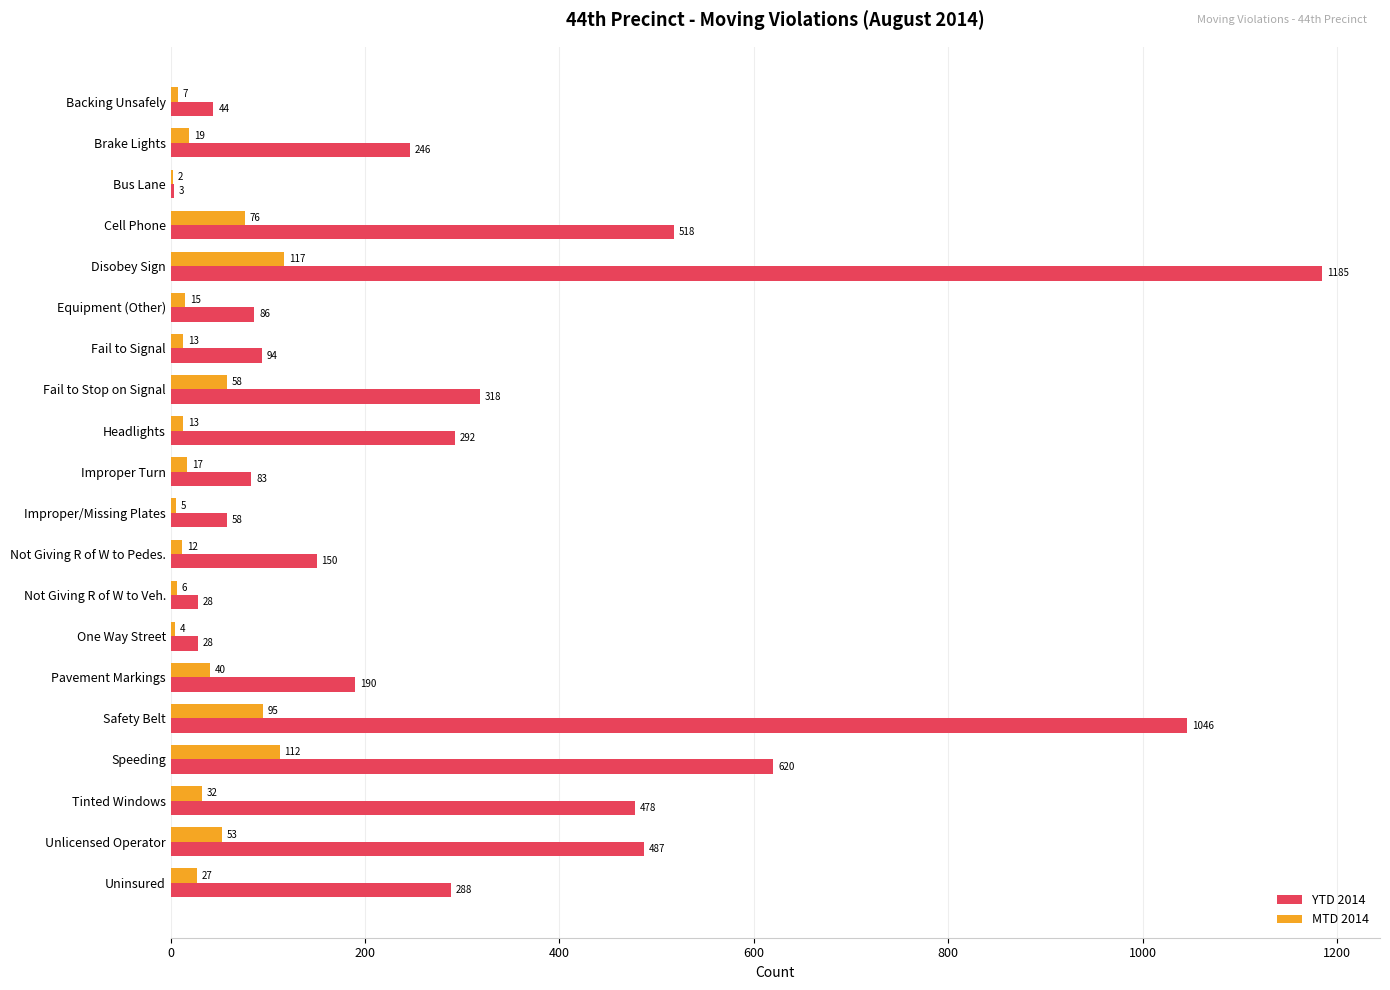

What is the sum of the MTD 2014 values at Uninsured and Fail to Stop on Signal?

85